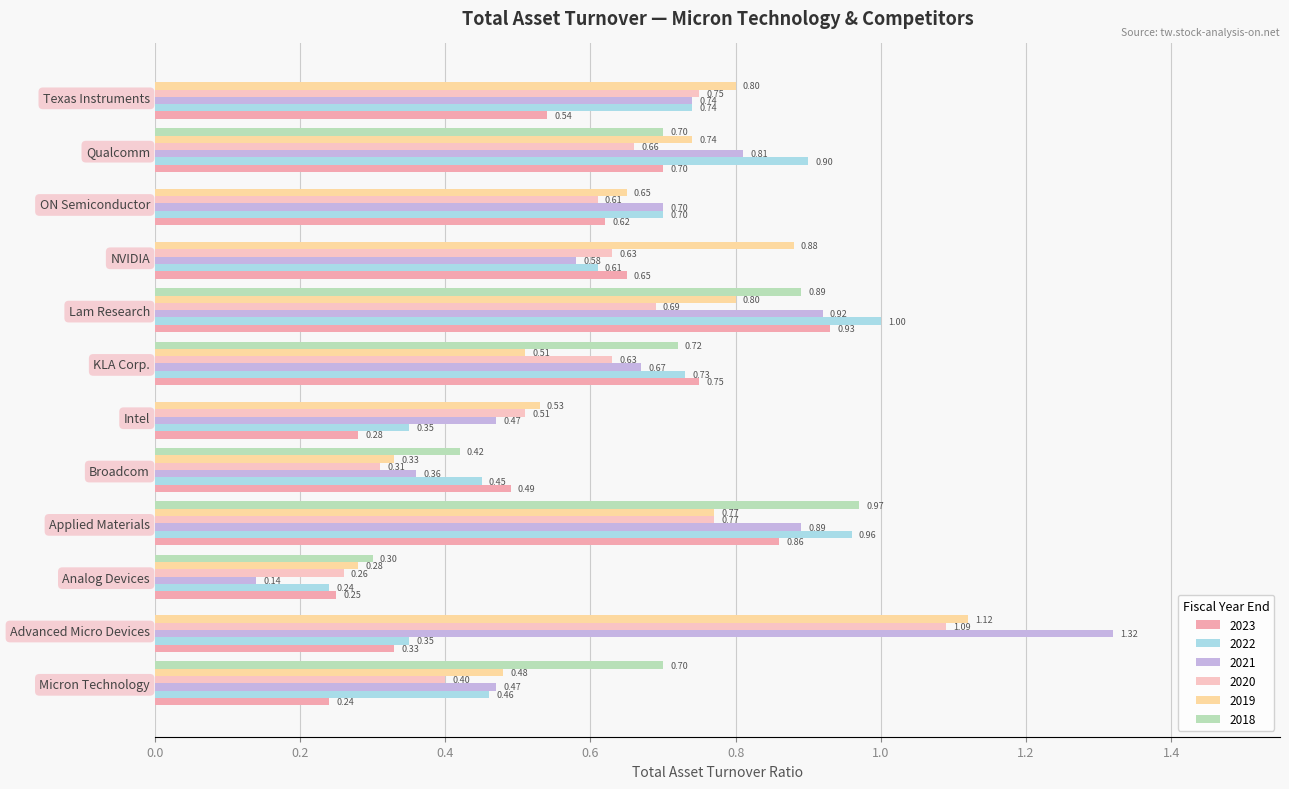

How many distinct data groups are displayed?

6